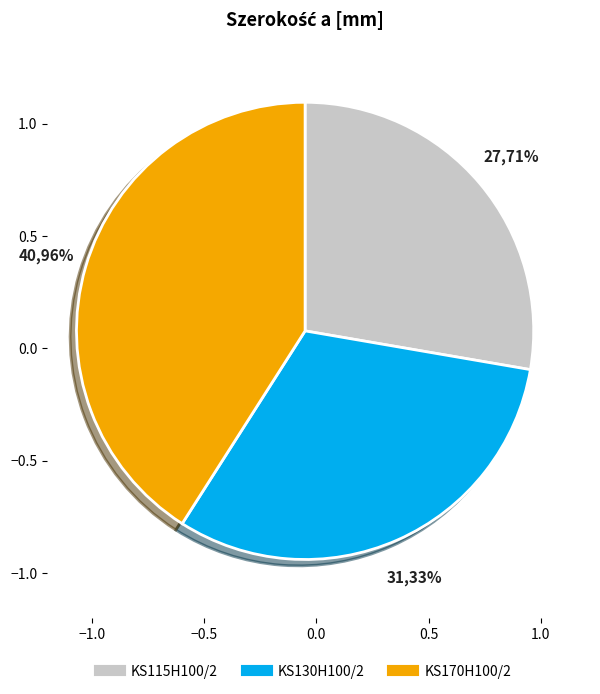

To the nearest percent, what is the combined percentage of KS130H100/2 and KS170H100/2?

72%